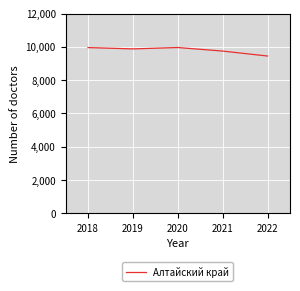

What is the change in value from 2020 to 2021?

-214